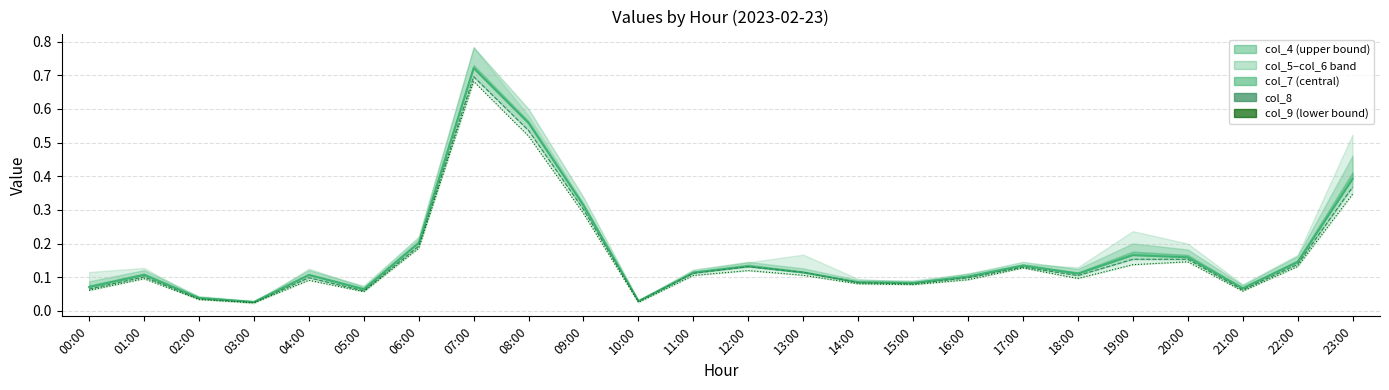

Rank the categories by col_8 value from lowest to highest.

03:00, 10:00, 02:00, 05:00, 21:00, 00:00, 15:00, 14:00, 16:00, 04:00, 01:00, 18:00, 11:00, 13:00, 17:00, 12:00, 22:00, 20:00, 19:00, 06:00, 09:00, 23:00, 08:00, 07:00